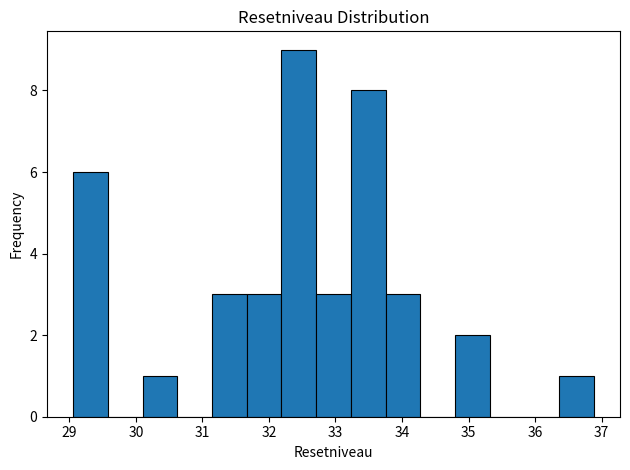

Which range on the x-axis has the tallest bar?

32.2 to 32.7